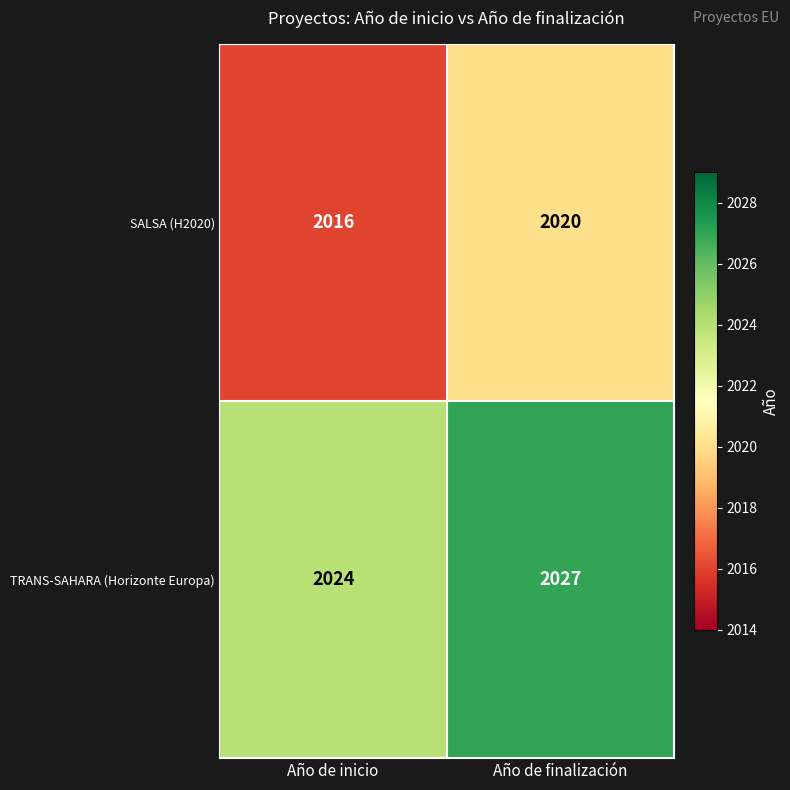

Reading left to right, what are all the values shown in this chart?

SALSA (H2020): 2016	2020
TRANS-SAHARA (Horizonte Europa): 2024	2027